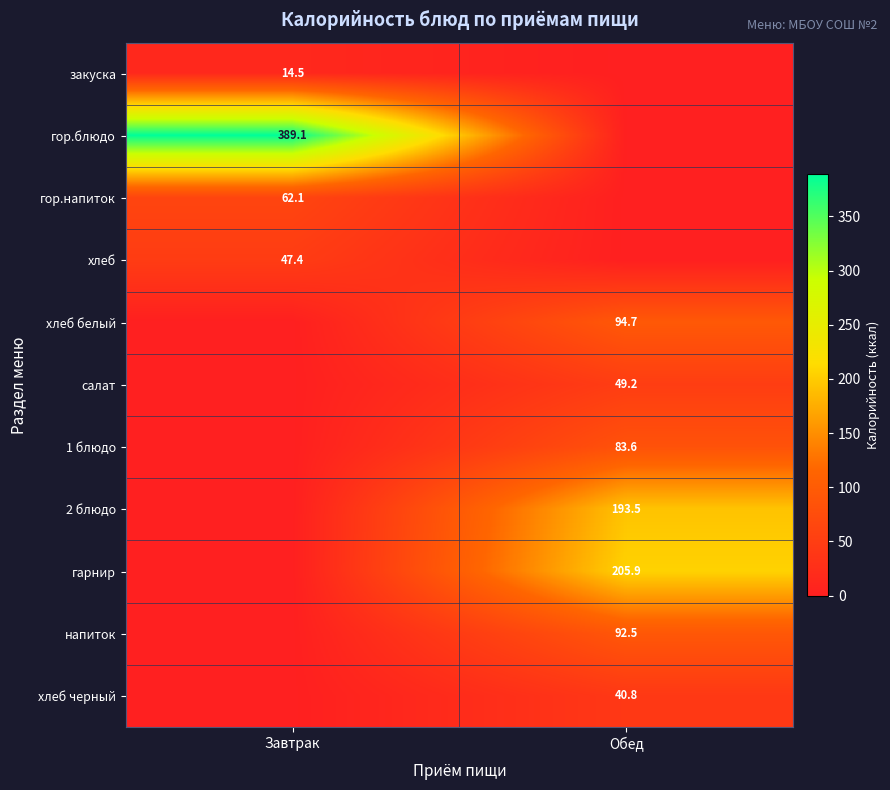

Is the value of напиток at Обед greater than the value of хлеб черный at Обед?

Yes